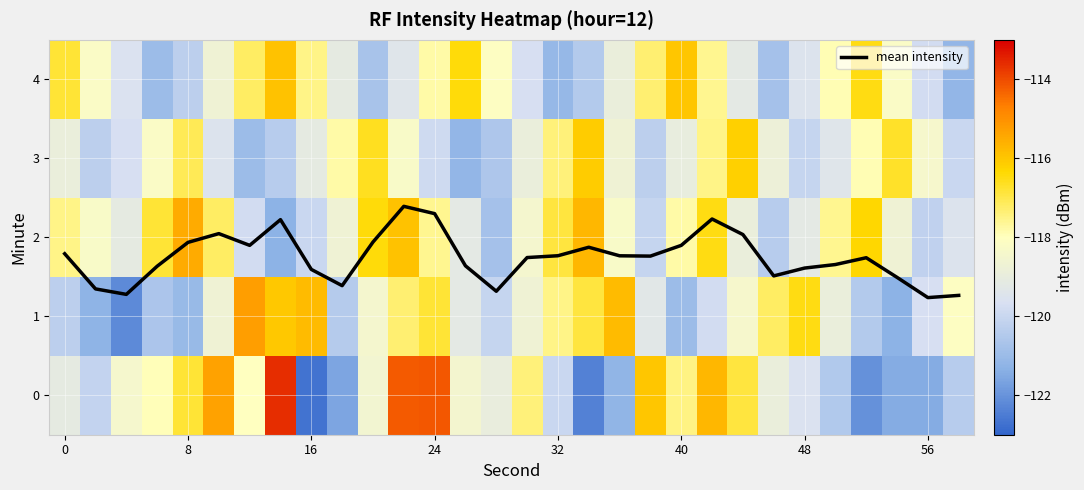

The mean intensity series shows 0.9 at 32. True or false?

False